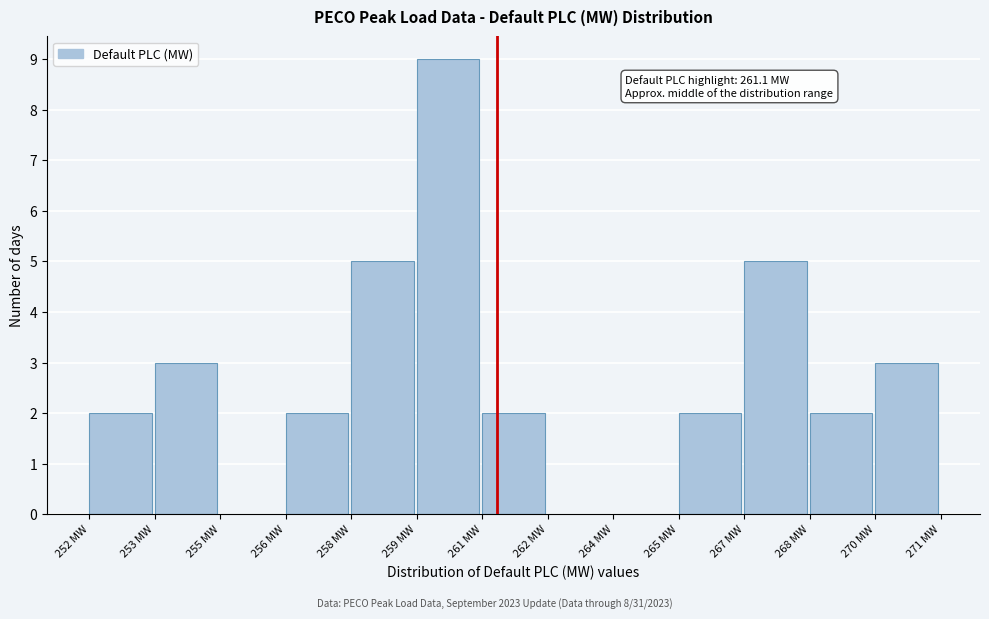

Reading right to left, transcribe all the data shown in this chart.

270 MW=3	268 MW=2	267 MW=5	265 MW=2	264 MW=0	262 MW=0	261 MW=2	259 MW=9	258 MW=5	256 MW=2	255 MW=0	253 MW=3	252 MW=2